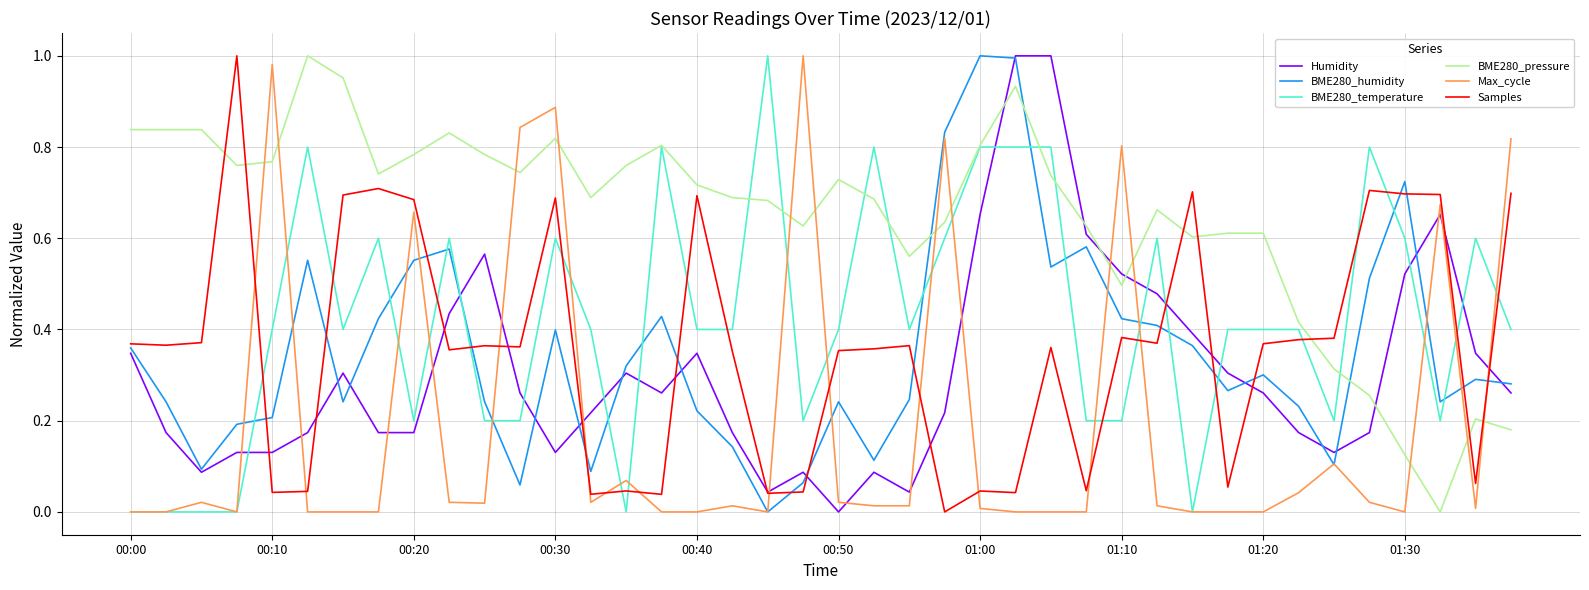

True or false: BME280_temperature and BME280_humidity intersect in this chart.

True